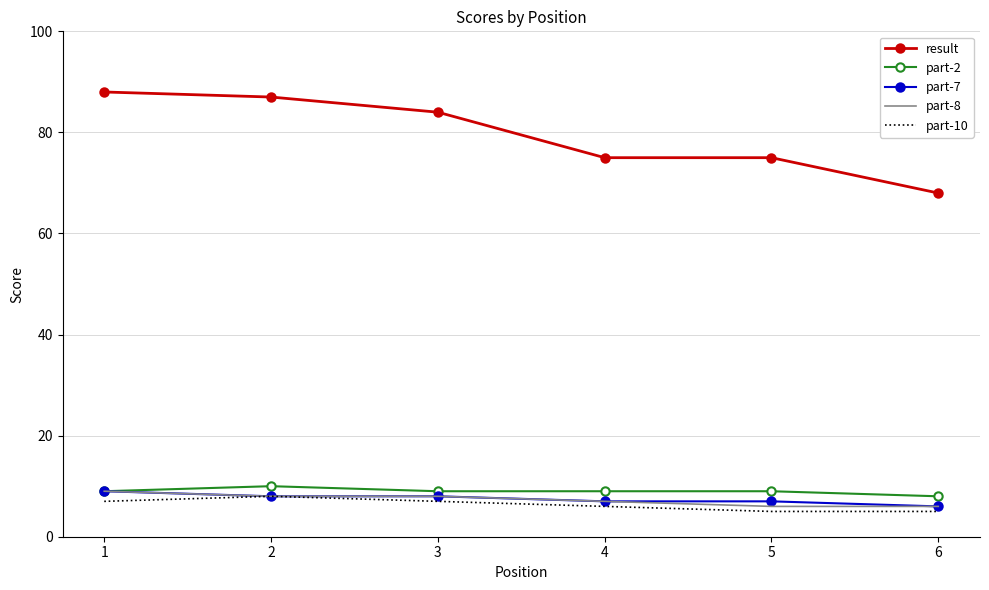

Is it true that part-10 equals 7 at 3?

True